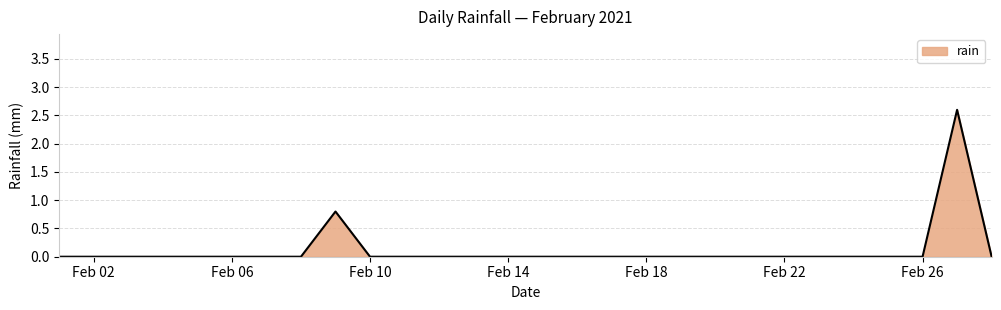

What is the difference between the maximum and minimum values?

2.6